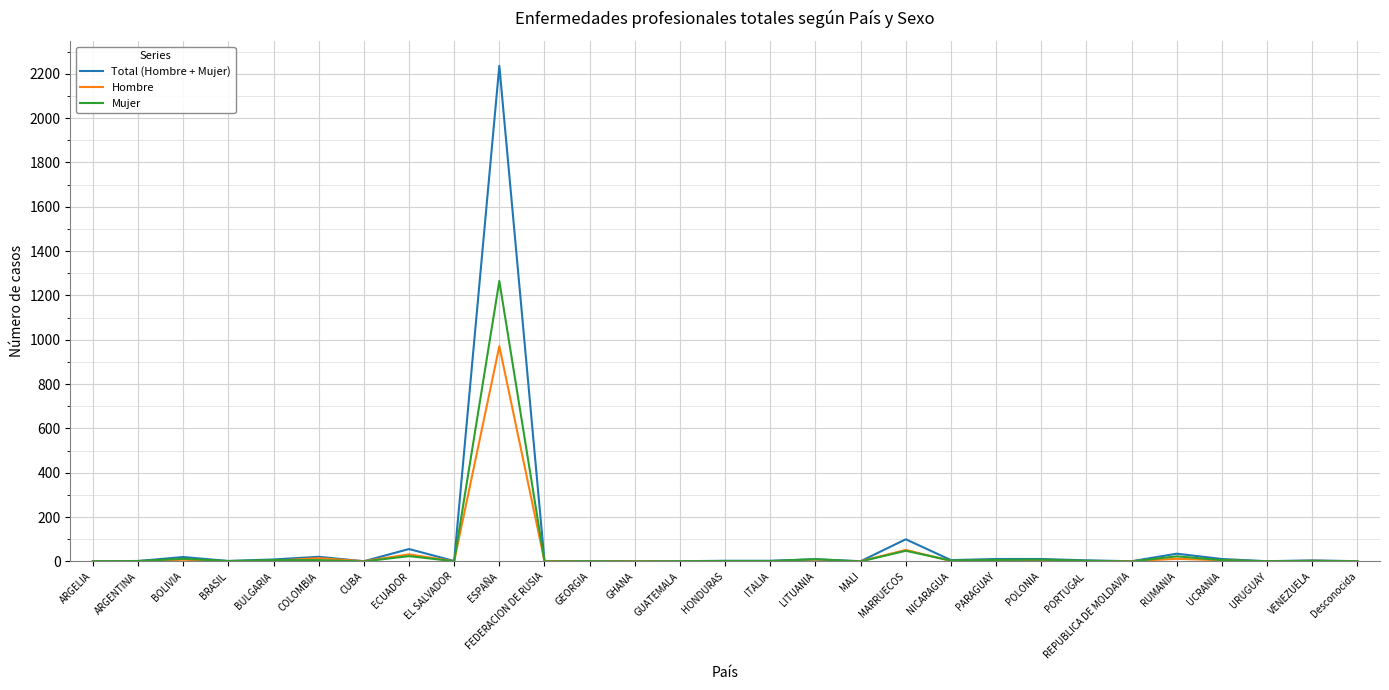

What is the difference between the maximum and second lowest values in the Mujer series?

1265